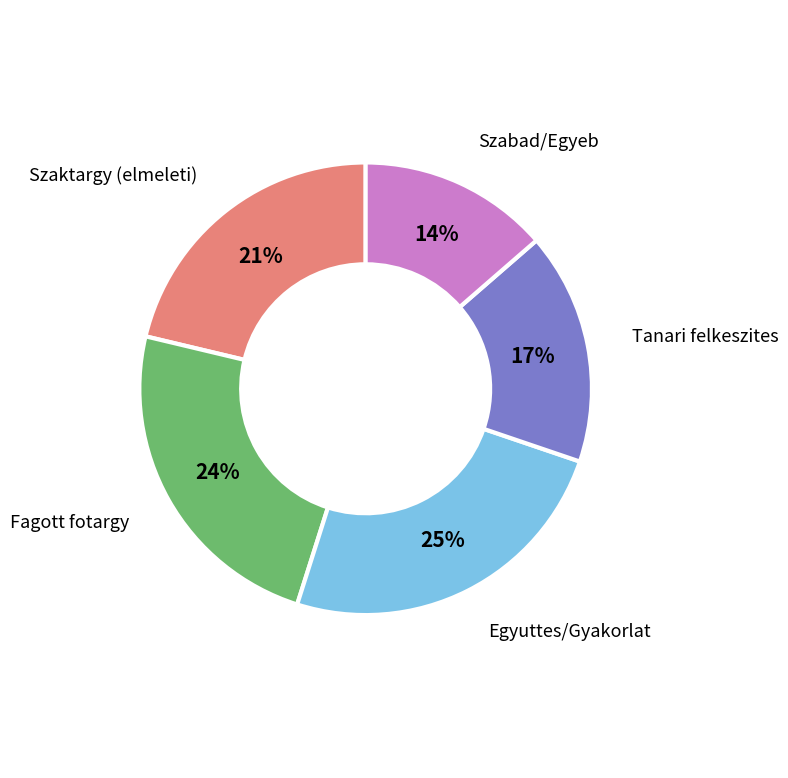

Which category has the smallest portion of the pie?

Szabad/Egyeb